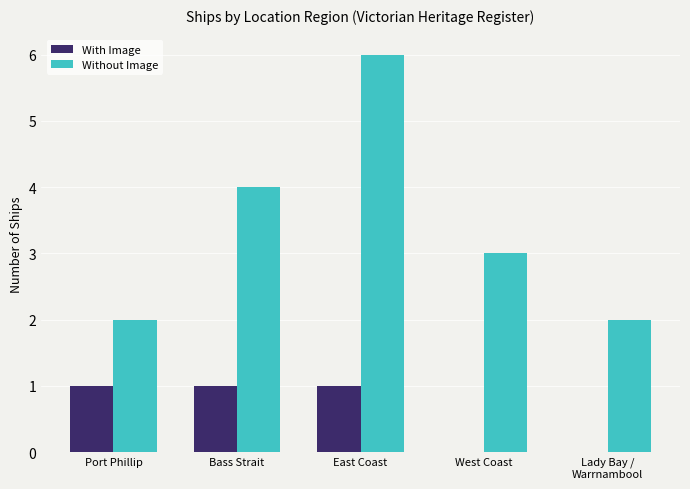

Between Bass Strait and Lady Bay /
Warrnambool, which series saw the biggest shift?

Without Image